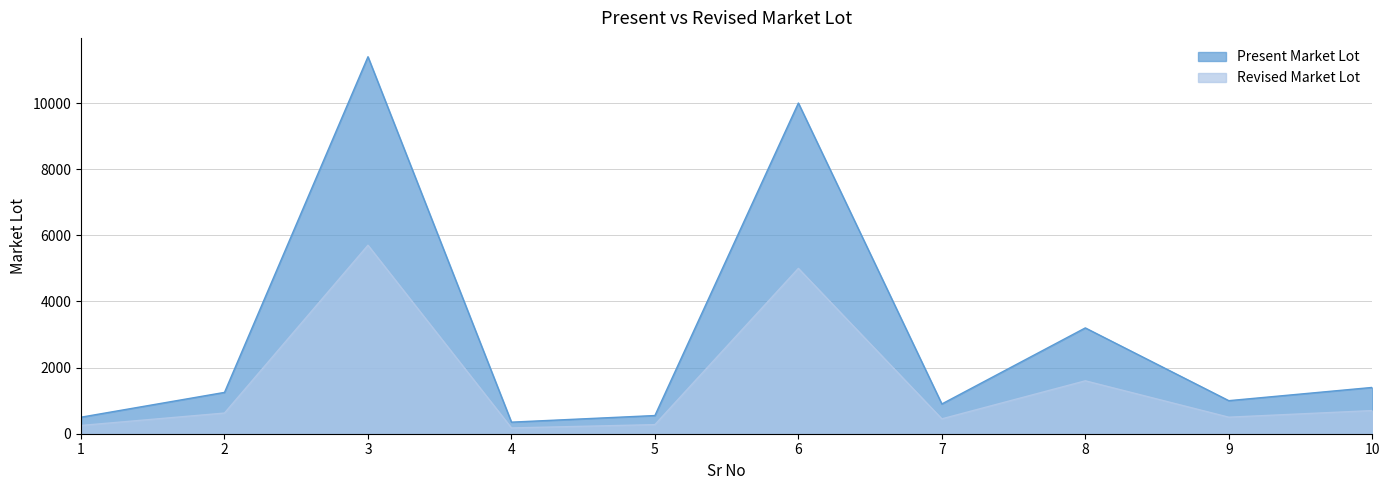

In Revised Market Lot, how many points are higher than both neighbors (excluding endpoints)?

3